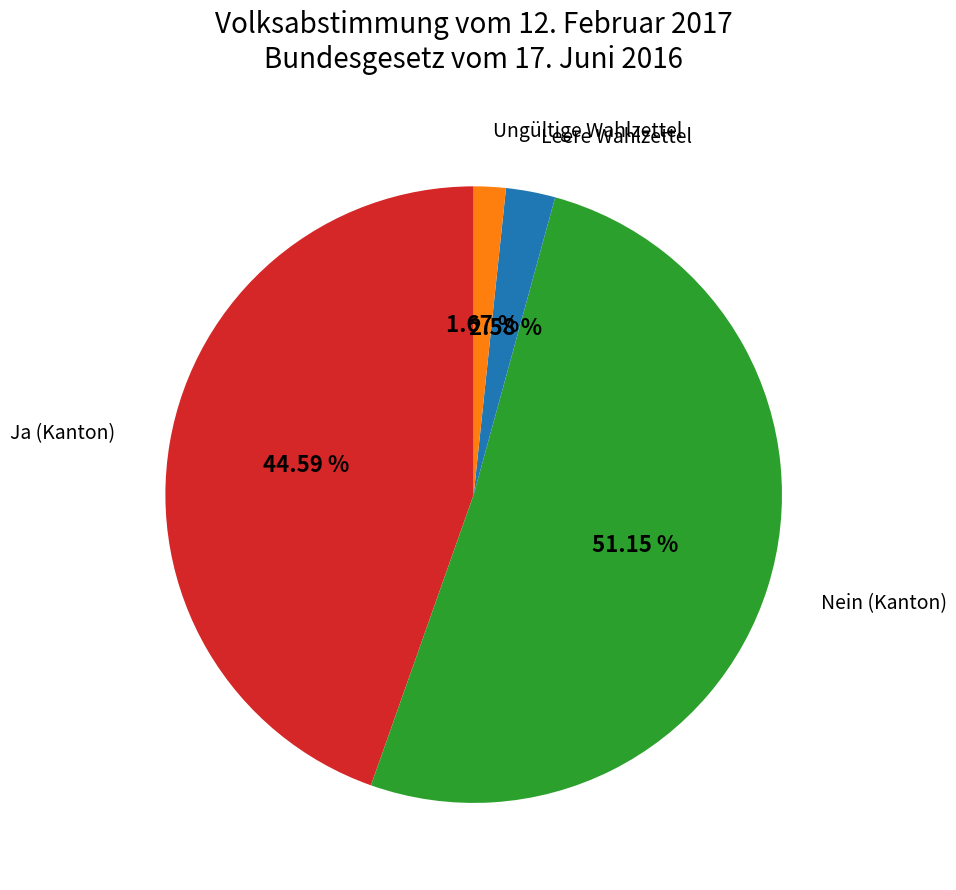

How many segments does this pie chart have?

4